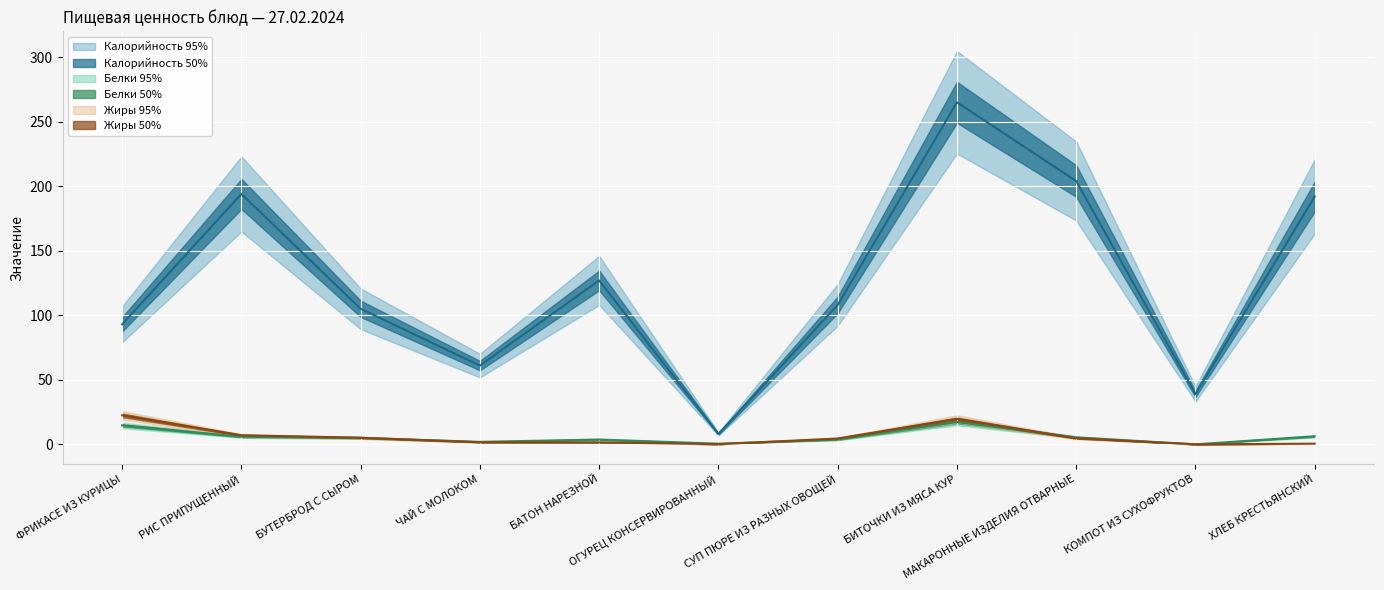

Rank the series at ФРИКАСЕ ИЗ КУРИЦЫ from highest to lowest value.

Калорийность, Жиры, Белки